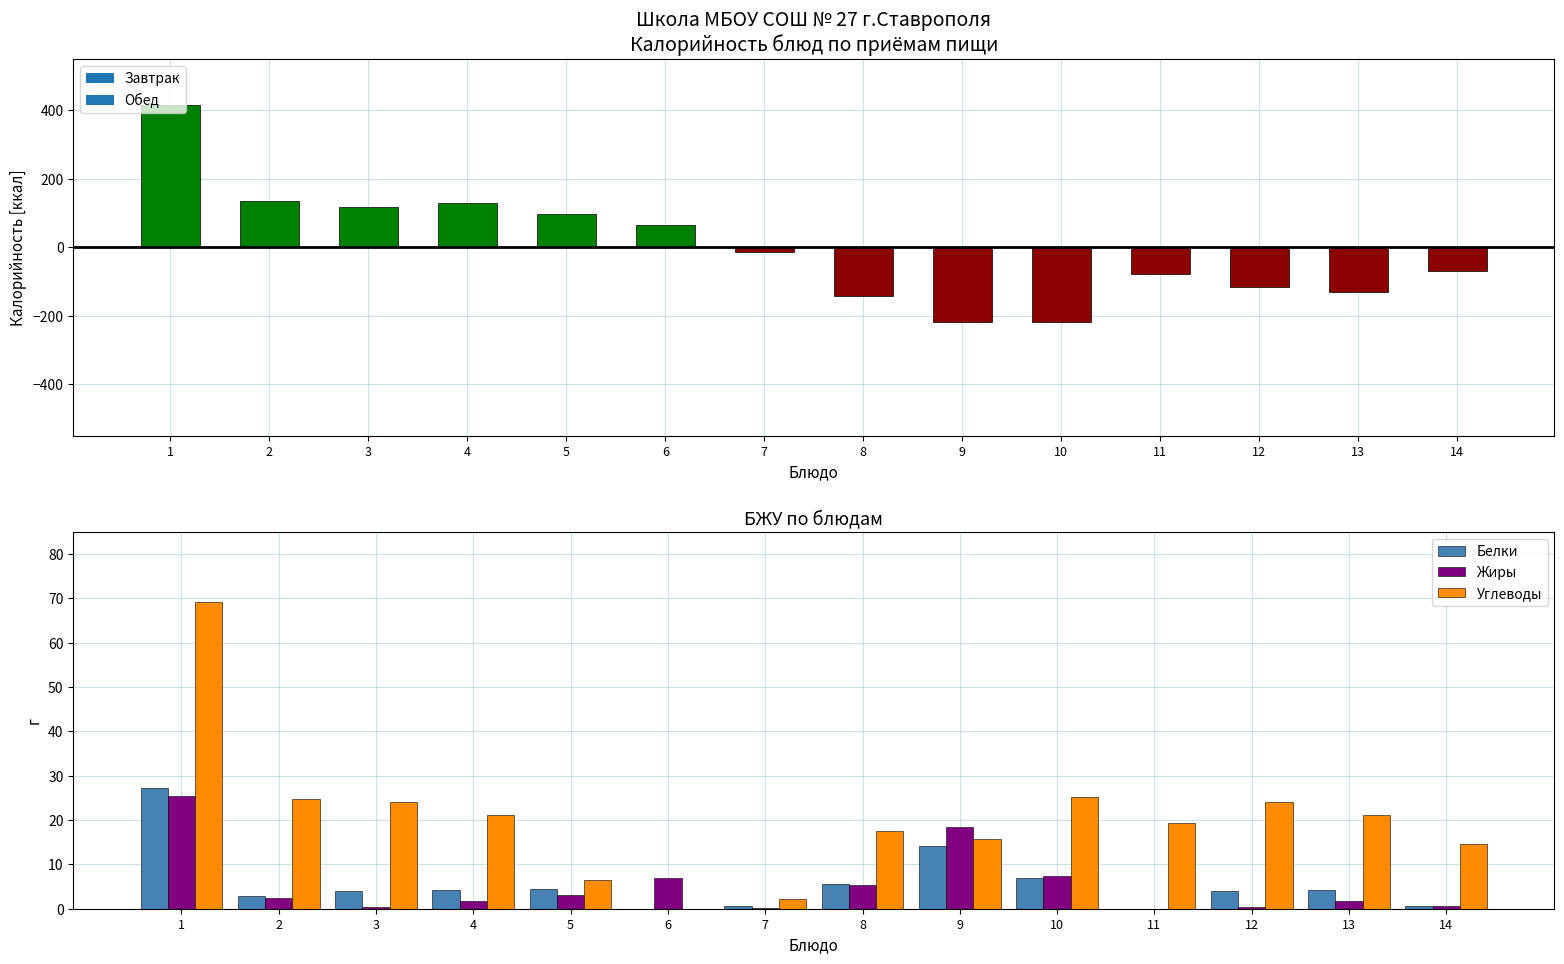

How many groups of bars are there?

14